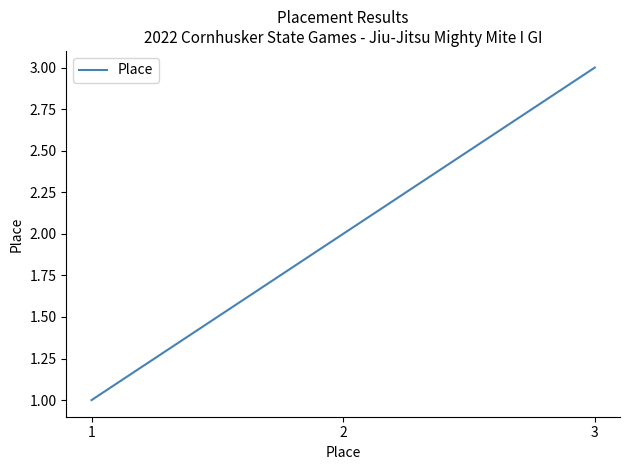

Approximately how many times larger is the value at 1 compared to 3?

0.3